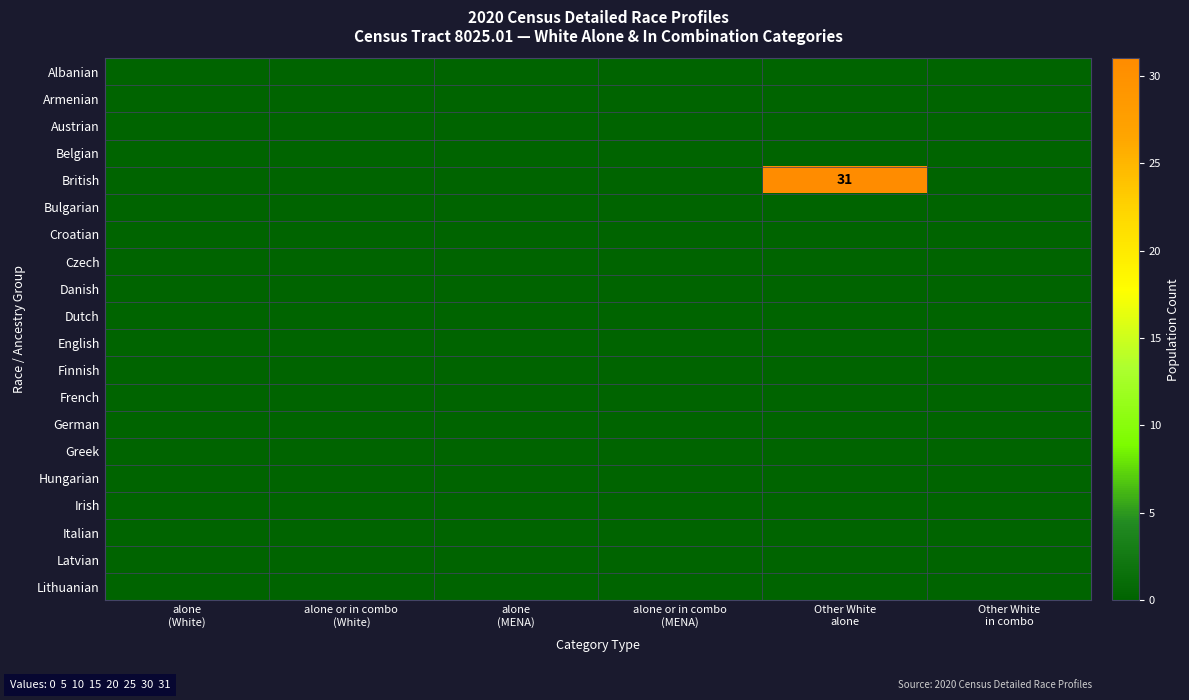

Where is Lithuanian nearest to the value 0?

alone (White)